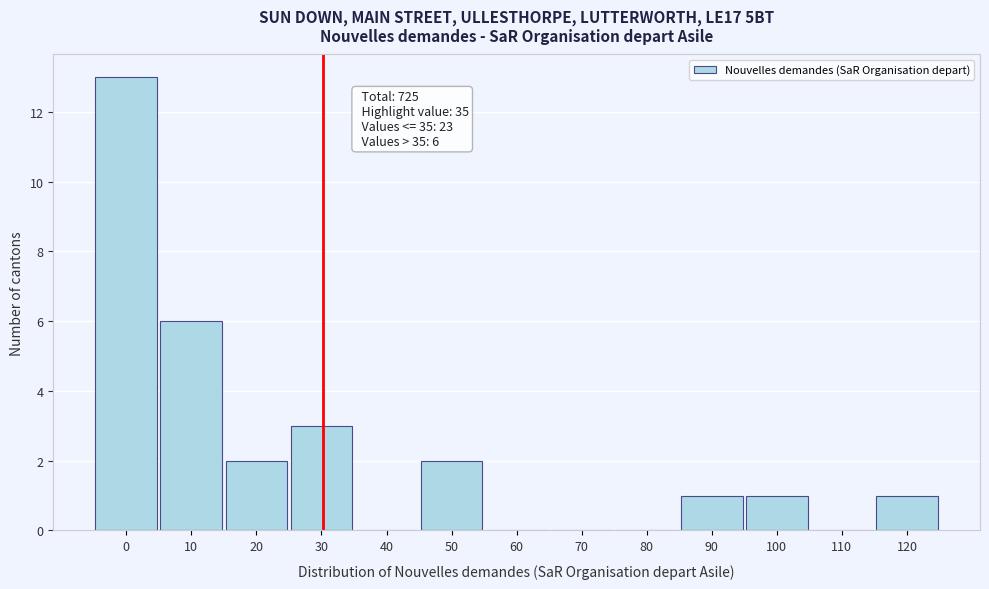

Reading left to right, list all the values displayed in this chart.

0=13	10=6	20=2	30=3	40=0	50=2	60=0	70=0	80=0	90=1	100=1	110=0	120=1